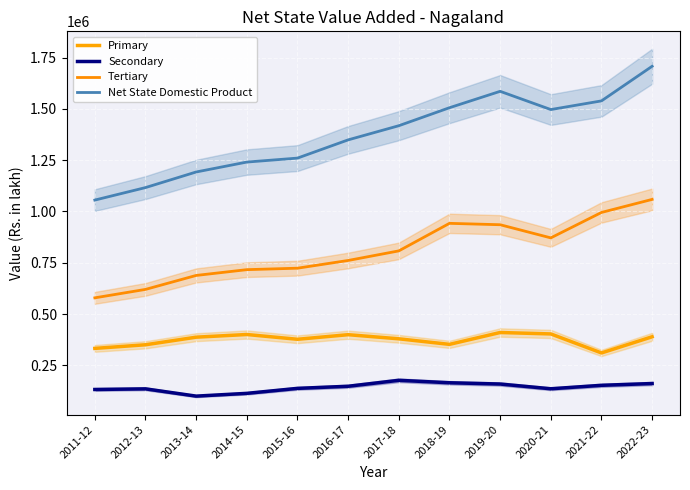

Reading left to right, list all the values displayed in this chart.

Primary: 2011-12=332744.4	2012-13=350409.1	2013-14=387394.1	2014-15=400416.1	2015-16=377180.2	2016-17=399509.5	2017-18=379482.2	2018-19=352415.6	2019-20=410192.9	2020-21=403211.0	2021-22=310562.9	2022-23=389359.1
Secondary: 2011-12=132564.0	2012-13=135600.4	2013-14=100191.6	2014-15=113673.9	2015-16=137984.3	2016-17=148238.6	2017-18=177212.0	2018-19=165271.2	2019-20=159092.2	2020-21=136015.9	2021-22=152859.0	2022-23=161534.9
Tertiary: 2011-12=579118.8	2012-13=620205.2	2013-14=688215.8	2014-15=716396.0	2015-16=723546.4	2016-17=761140.3	2017-18=807890.4	2018-19=942065.5	2019-20=935301.5	2020-21=871275.7	2021-22=995156.0	2022-23=1058731.8
Net State Domestic Product: 2011-12=1055427.2	2012-13=1116301.6	2013-14=1192317.5	2014-15=1240640.9	2015-16=1259969.9	2016-17=1348789.4	2017-18=1417779.5	2018-19=1505470.3	2019-20=1585324.6	2020-21=1496525.5	2021-22=1538712.9	2022-23=1707399.2